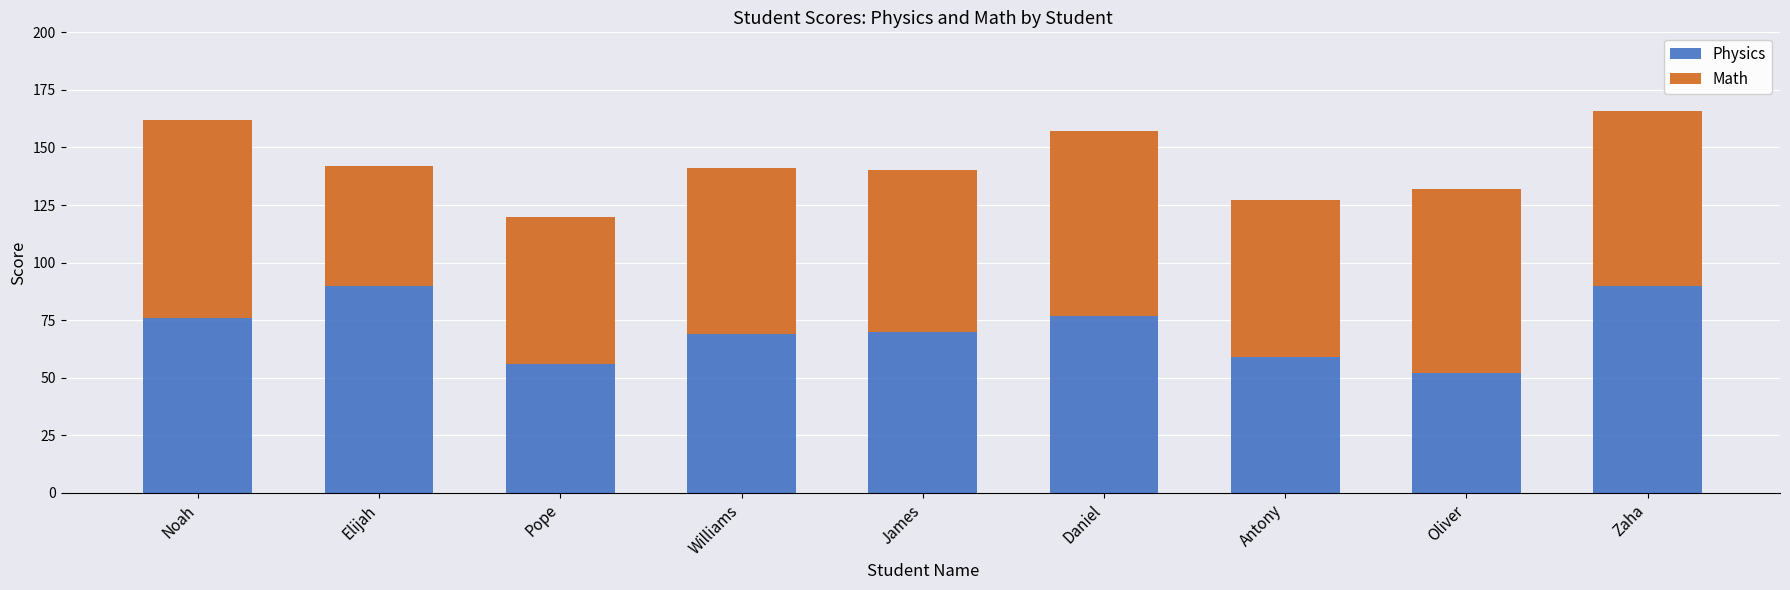

At which category is the sum across all series the highest?

Zaha